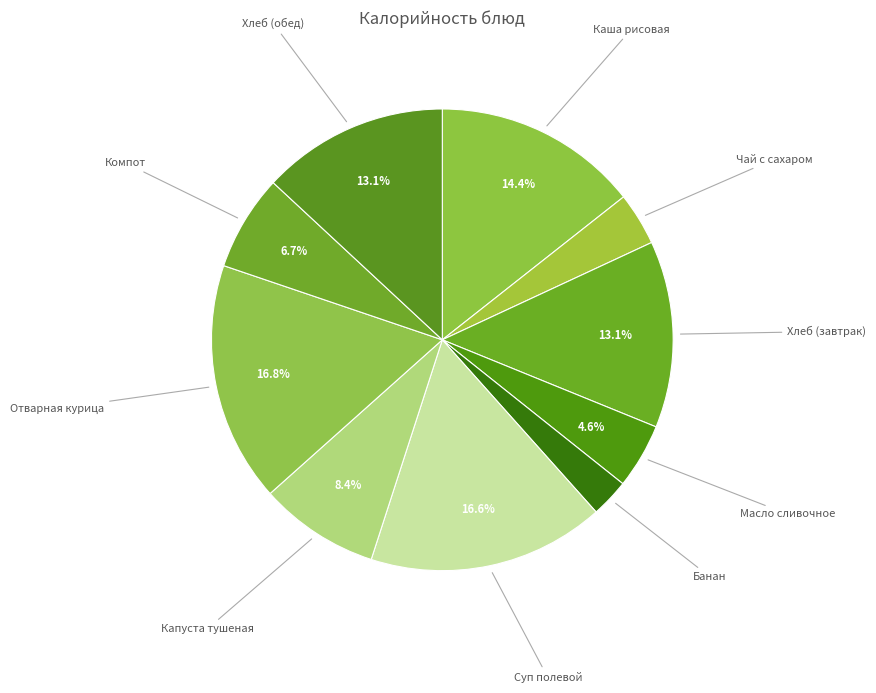

How many slices are in this pie chart?

10